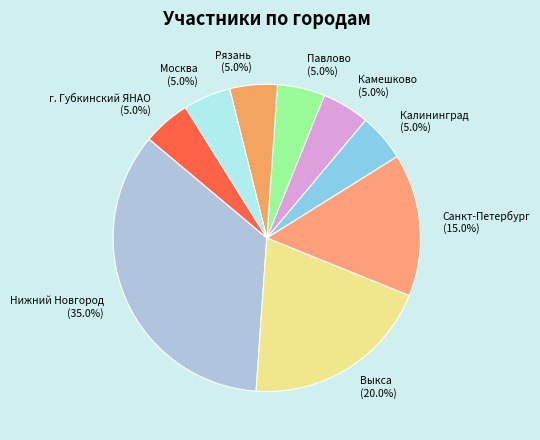

Which slice is the largest?

Нижний Новгород